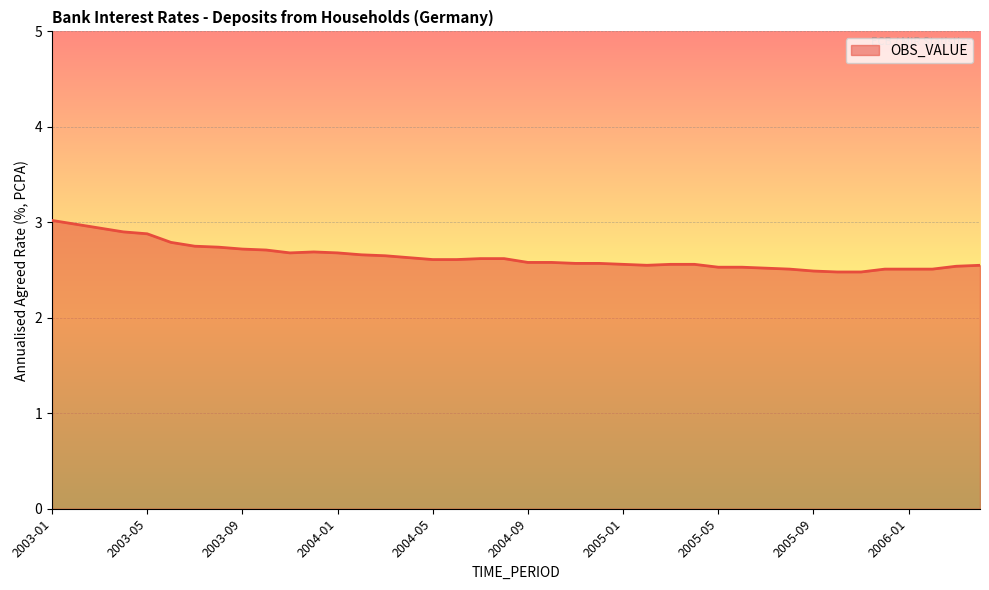

What is the difference between the maximum and minimum values?

0.5